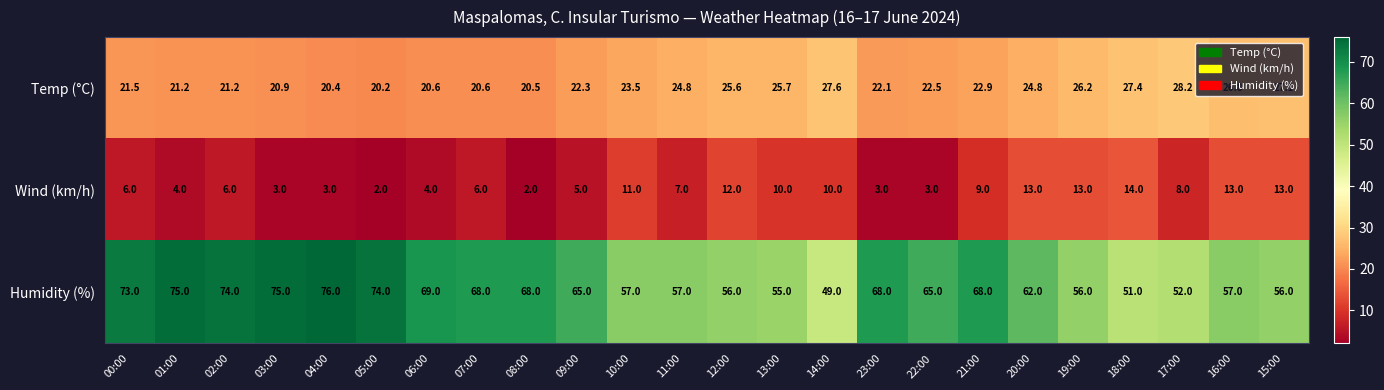

Which series has the largest total across all categories?

Humidity (%)